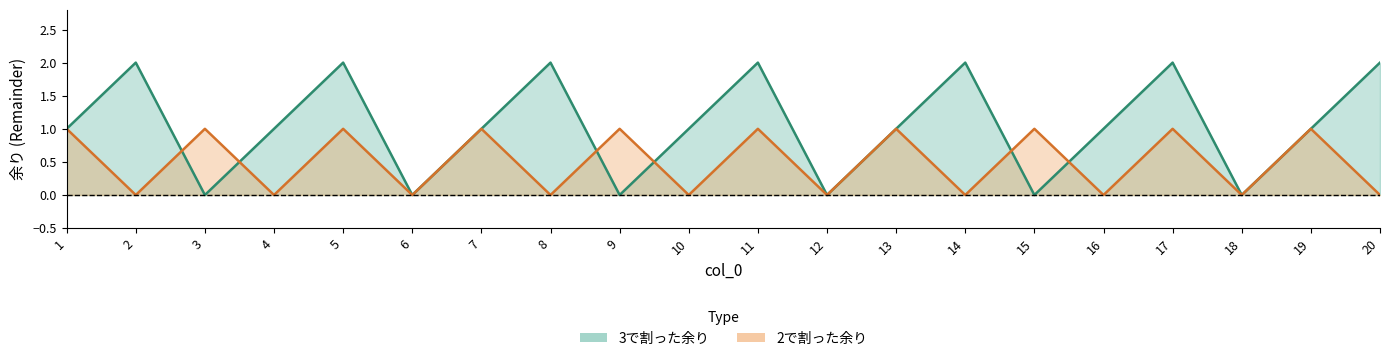

Reading left to right, list all the values displayed in this chart.

3で割った余り: 1=1	2=2	3=0	4=1	5=2	6=0	7=1	8=2	9=0	10=1	11=2	12=0	13=1	14=2	15=0	16=1	17=2	18=0	19=1	20=2
2で割った余り: 1=1	2=0	3=1	4=0	5=1	6=0	7=1	8=0	9=1	10=0	11=1	12=0	13=1	14=0	15=1	16=0	17=1	18=0	19=1	20=0